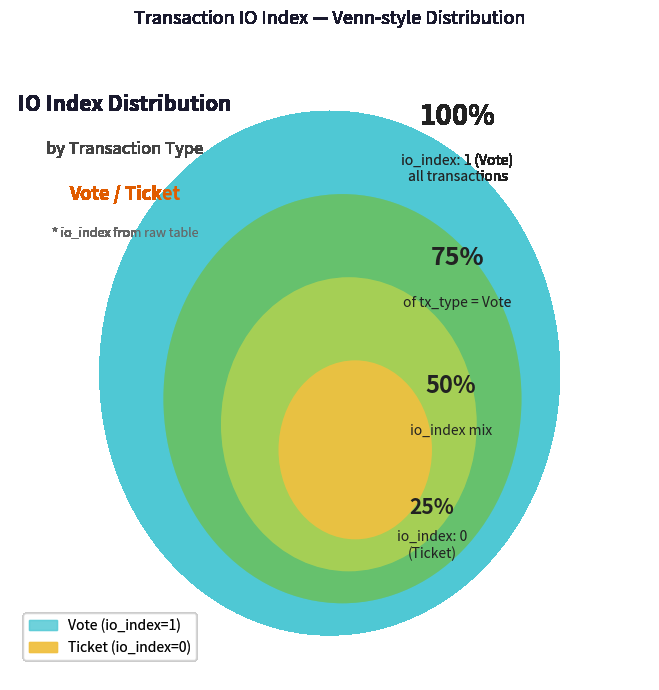

What is the change in value from Vote to Ticket?

-1